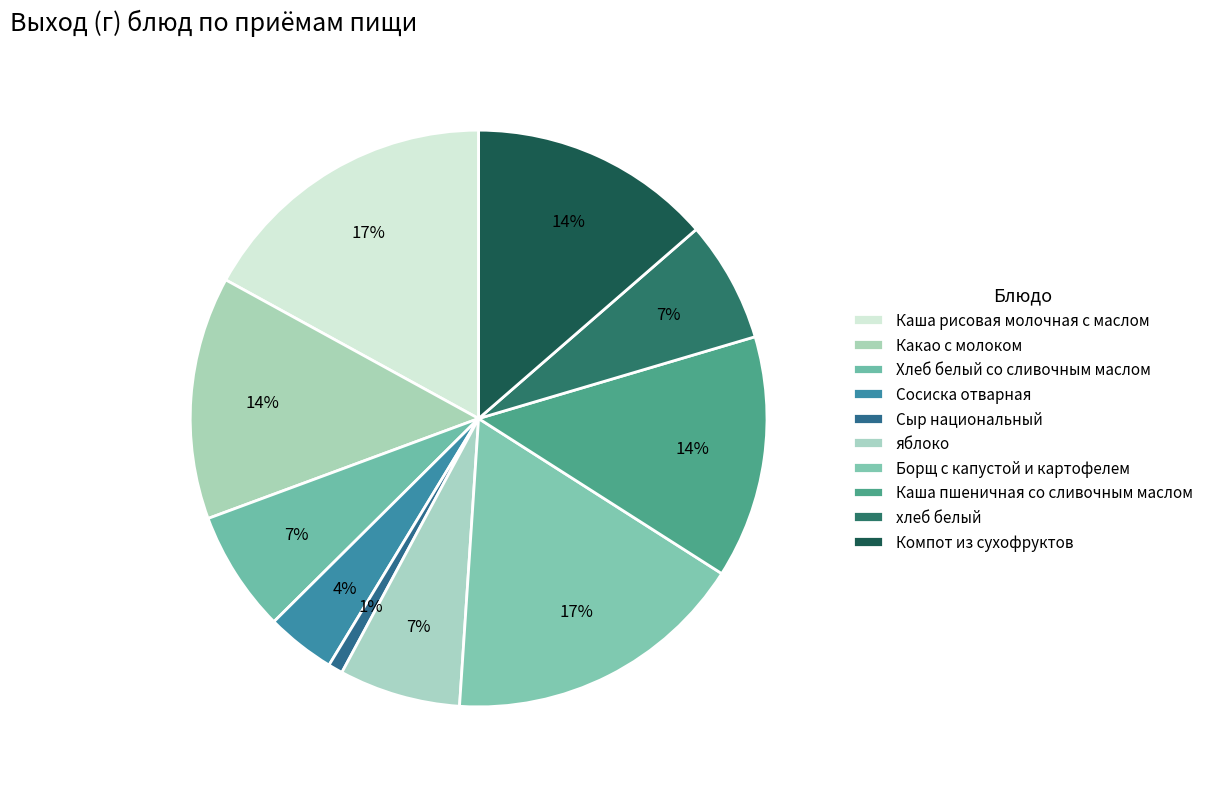

The Хлеб белый со сливочным маслом slice represents 7% of the pie. True or false?

True